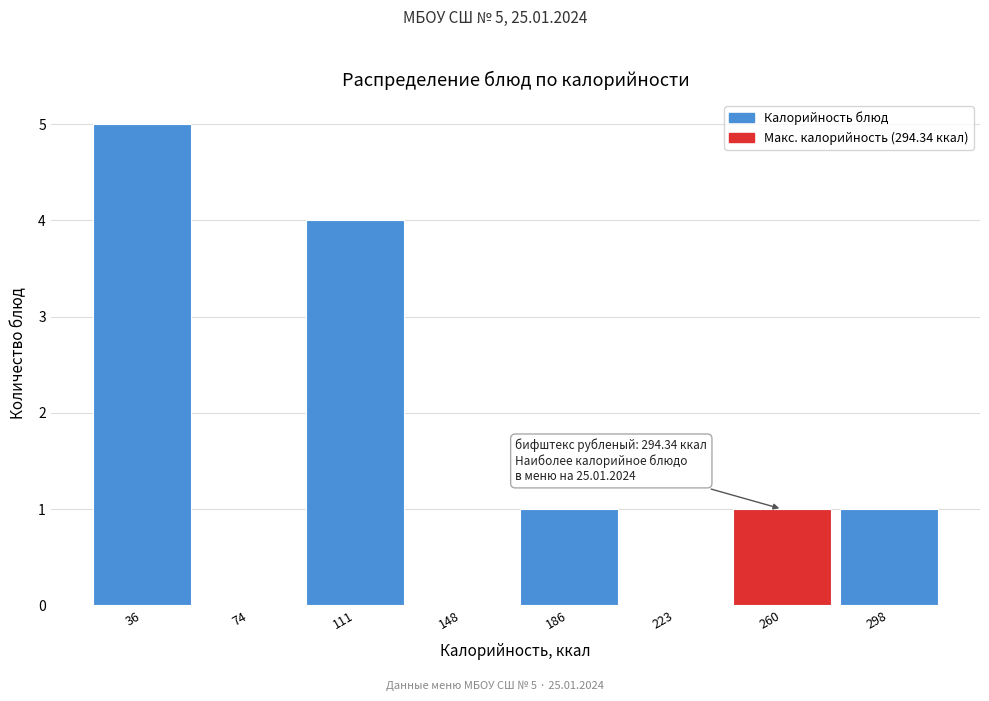

Reading right to left, list all the values displayed in this chart.

298=1	260=1	223=0	186=1	148=0	111=4	74=0	36=5